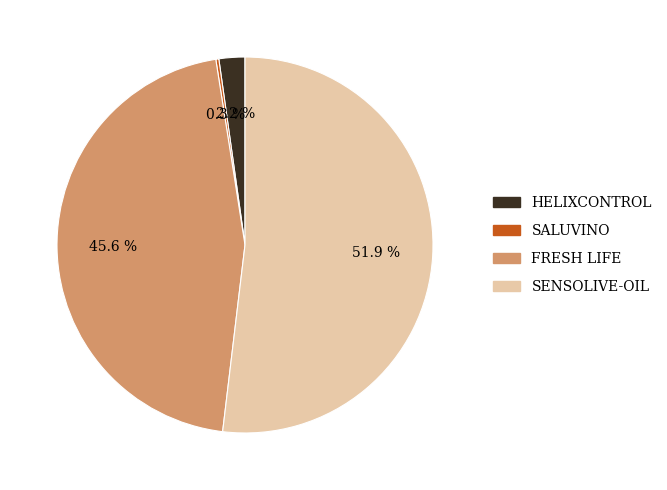

Between FRESH LIFE and SENSOLIVE-OIL, which is larger?

SENSOLIVE-OIL